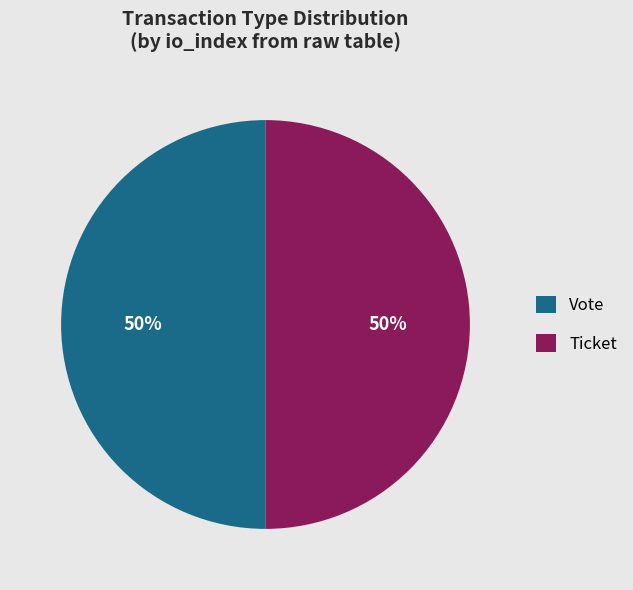

To the nearest percent, what is the average slice percentage?

50%